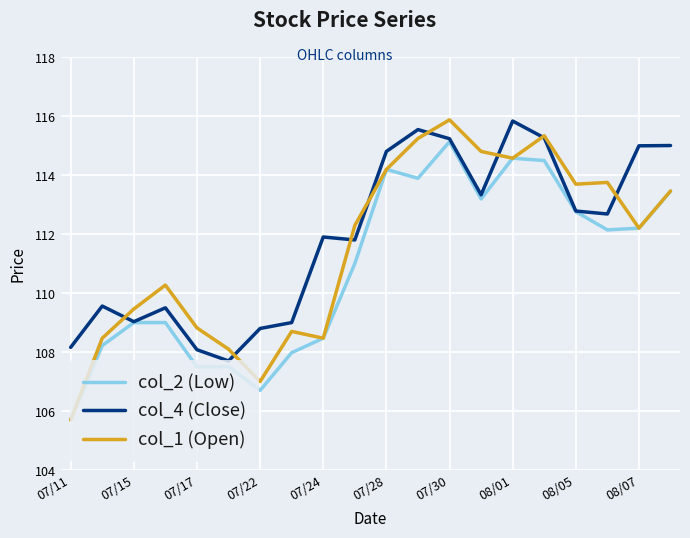

Rank the series by their average value, from lowest to highest.

col_2 (Low), col_1 (Open), col_4 (Close)